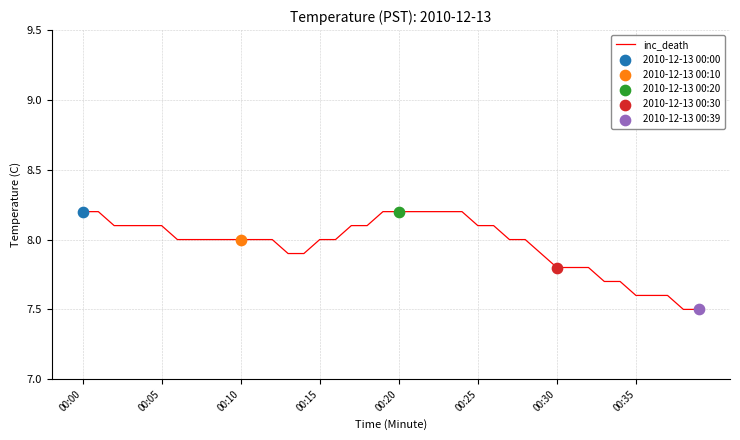

What is the difference between the maximum and minimum values?

0.7